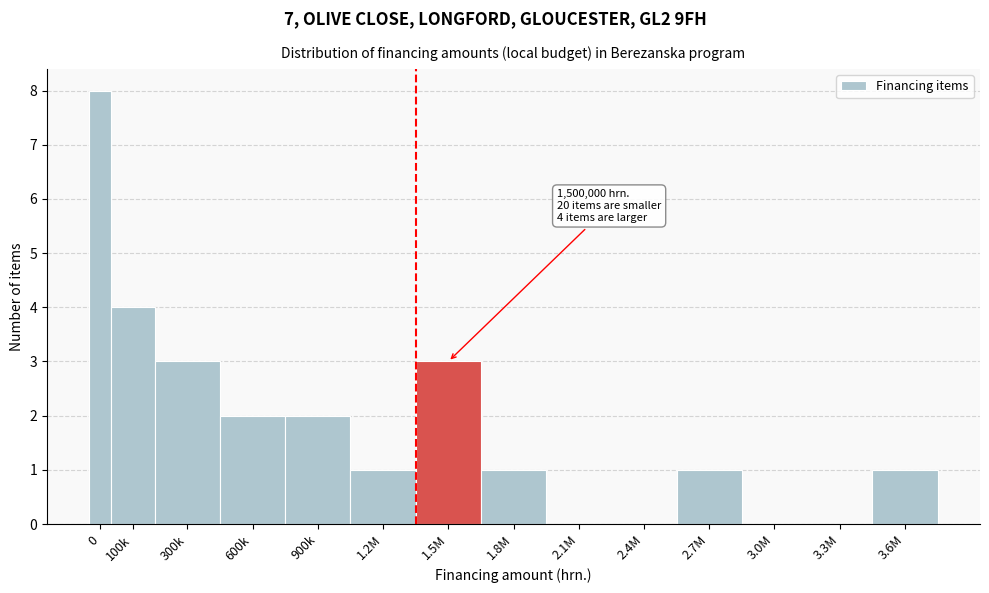

Reading left to right, transcribe all the data shown in this chart.

0=8	100k=4	300k=3	600k=2	900k=2	1.2M=1	1.5M=3	1.8M=1	2.1M=0	2.4M=0	2.7M=1	3.0M=0	3.3M=0	3.6M=1